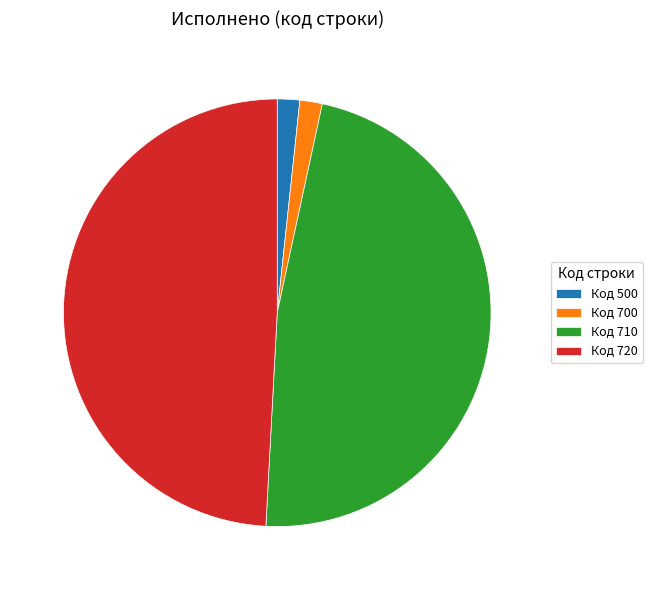

Which category has the biggest portion of the pie?

Код 720